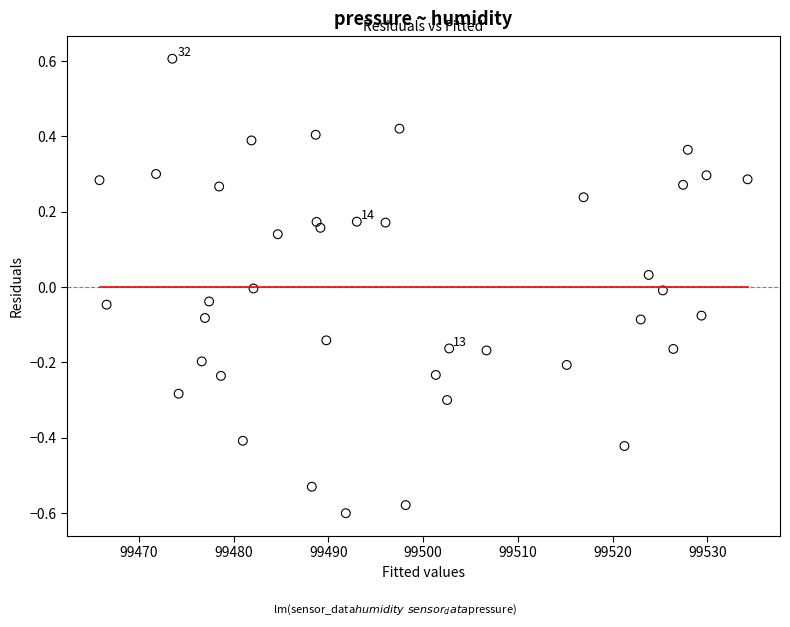

What is the range of X values (max minus min)?

68.4